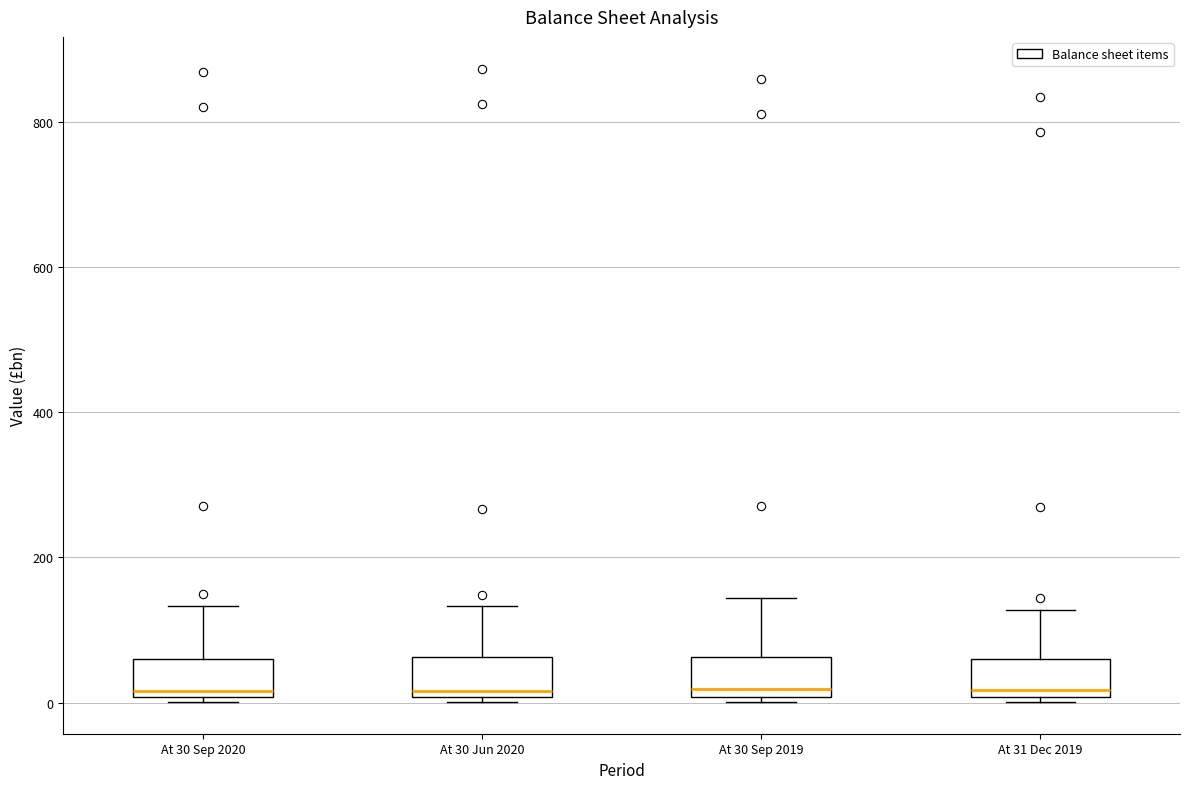

Reading left to right, read every box against the y-axis: the position of its median line, the range the box covers, and the ends of its whiskers. The values are not printed on the chart, so give them approximately, as read against the axis.

At 30 Sep 2020: median 20, box 0 to 60, whiskers 0 (just below the box's lower edge) to 140
At 30 Jun 2020: median 20, box 0 to 60, whiskers 0 (just below the box's lower edge) to 140
At 30 Sep 2019: median 20, box 0 to 60, whiskers 0 (just below the box's lower edge) to 140
At 31 Dec 2019: median 20, box 0 to 60, whiskers 0 (just below the box's lower edge) to 120